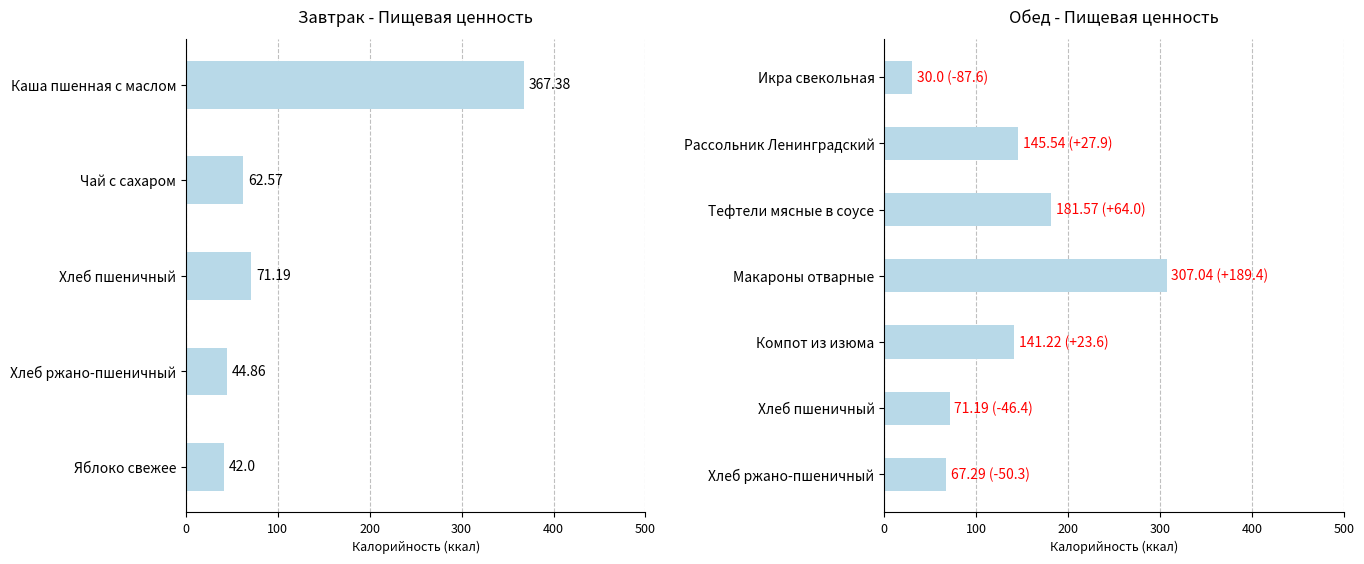

Between Тефтели мясные в соусе and Хлеб ржано-пшеничный, which is larger?

Тефтели мясные в соусе